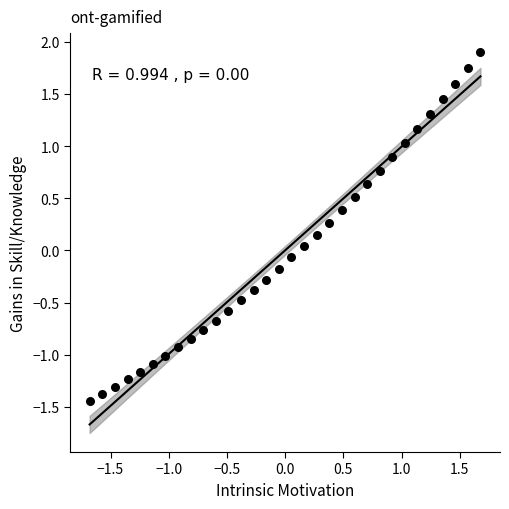

What is the range of Y values (max minus min)?

3.3